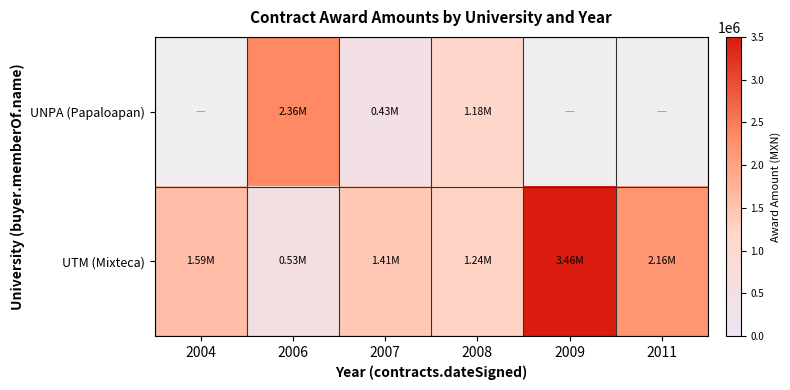

How many positive values does the UNPA (Papaloapan) series have?

3